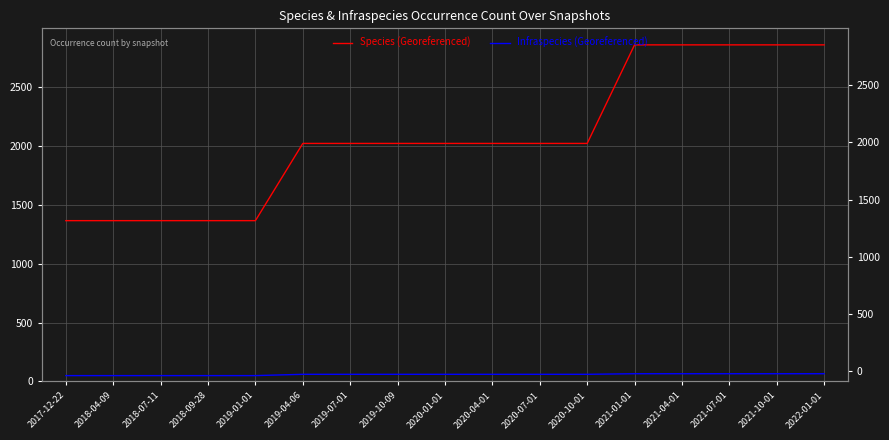

List the series in order of their peak value, lowest first.

Infraspecies (Georeferenced), Species (Georeferenced)